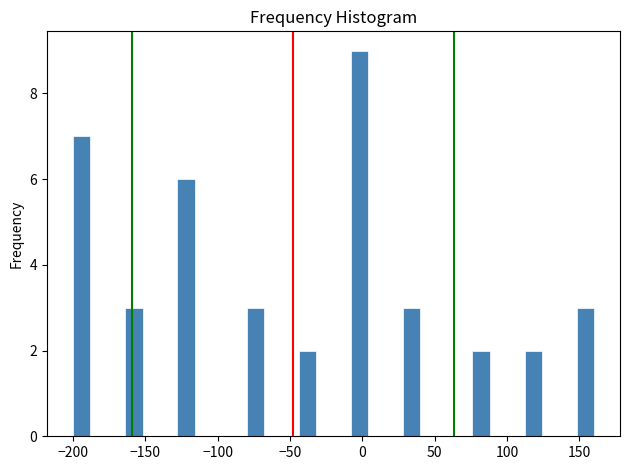

Around what value on the x-axis is the tallest bar? Give the approximate position of its centre, as read against the axis.

0